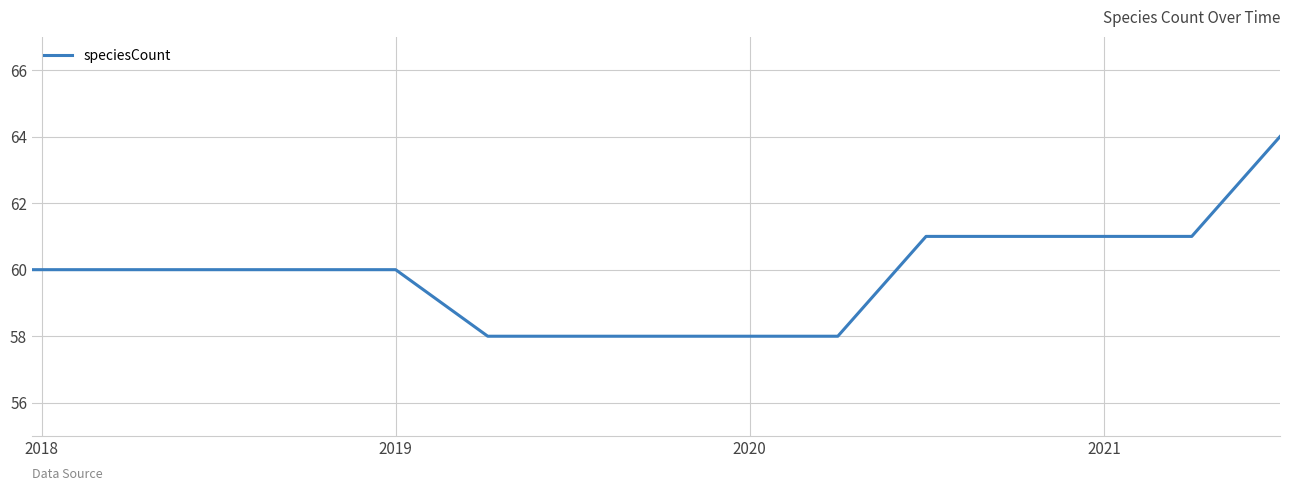

How many values are between 58 and 61?

14